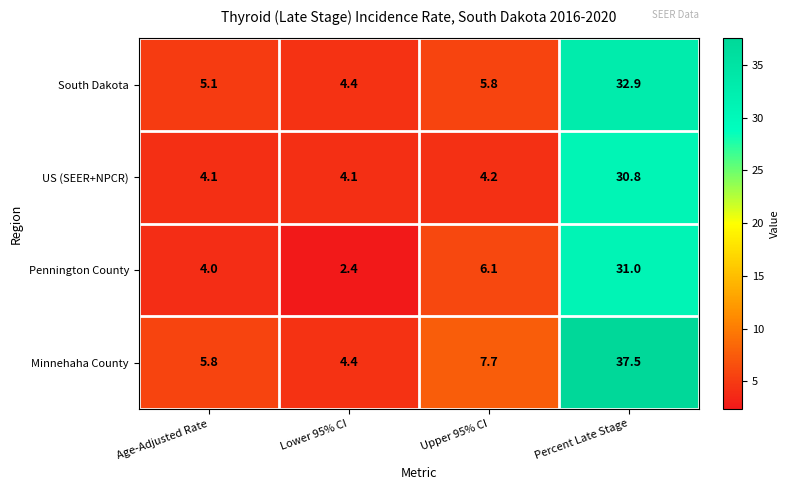

Reading right to left, what are all the values shown in this chart?

South Dakota: Percent Late Stage=32.9	Upper 95% CI=5.8	Lower 95% CI=4.4	Age-Adjusted Rate=5.1
US (SEER+NPCR): Percent Late Stage=30.8	Upper 95% CI=4.2	Lower 95% CI=4.1	Age-Adjusted Rate=4.1
Pennington County: Percent Late Stage=31.0	Upper 95% CI=6.1	Lower 95% CI=2.4	Age-Adjusted Rate=4.0
Minnehaha County: Percent Late Stage=37.5	Upper 95% CI=7.7	Lower 95% CI=4.4	Age-Adjusted Rate=5.8